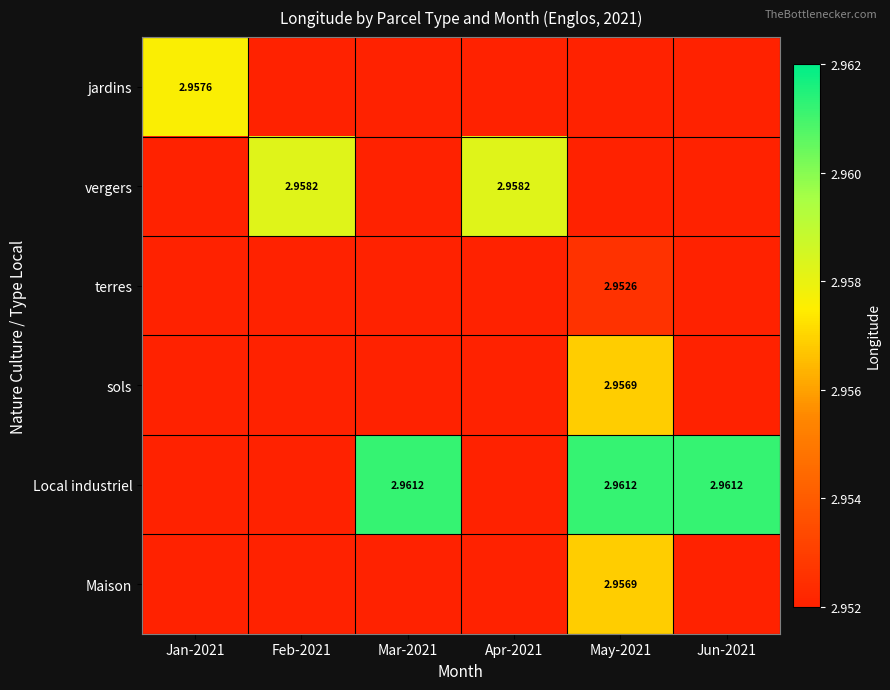

How many distinct data groups are displayed?

6